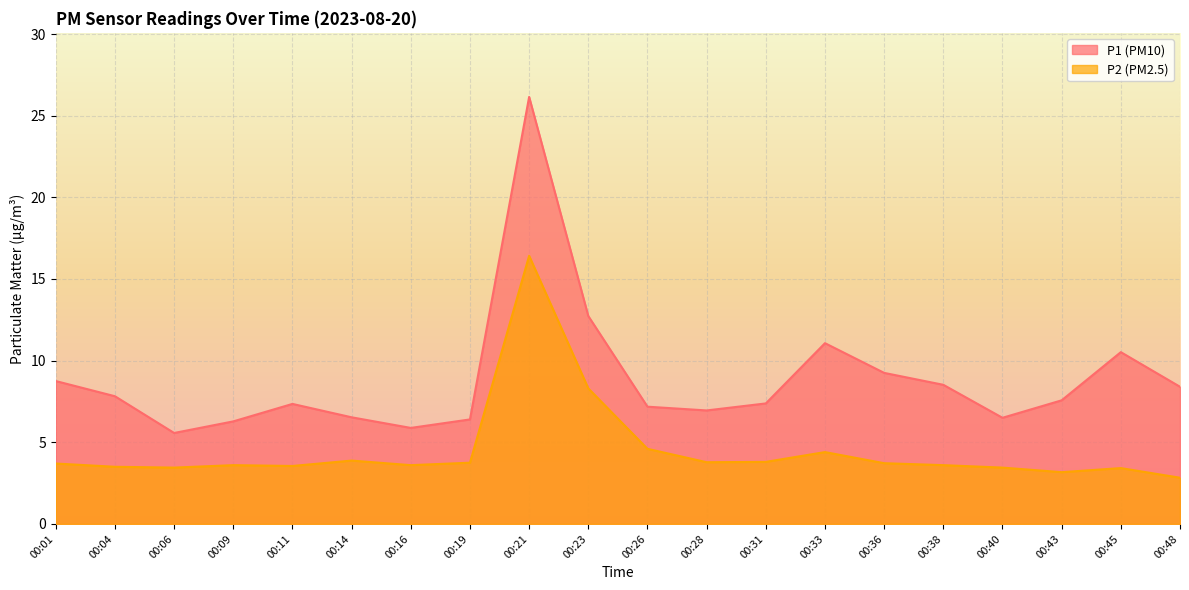

Where is the first local maximum for P1?

00:11